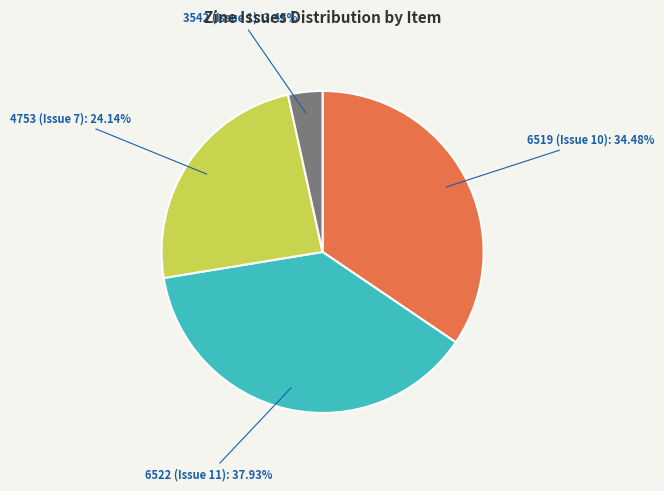

Is there any slice that represents more than half of the pie?

No